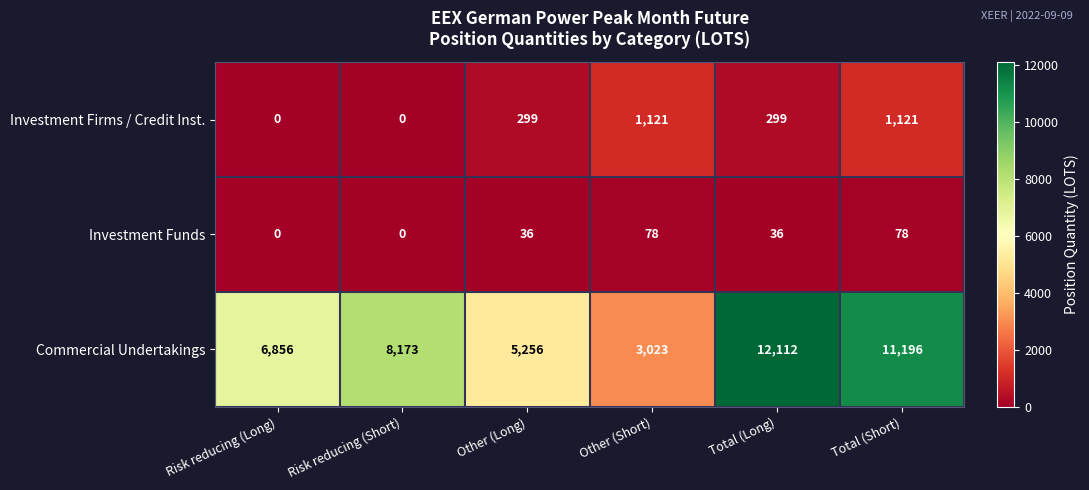

What is the difference between the highest and lowest values at Risk reducing (Short)?

8173